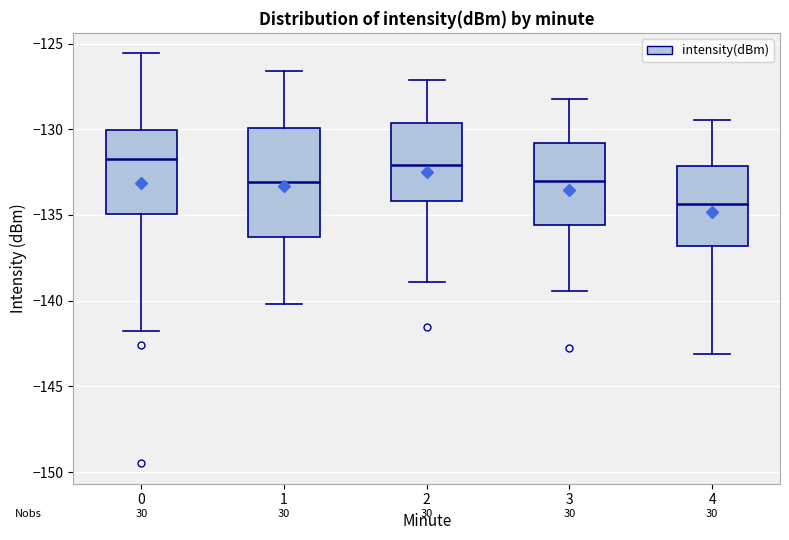

Comparing the boxes themselves (not the whiskers), which one is the tallest?

1